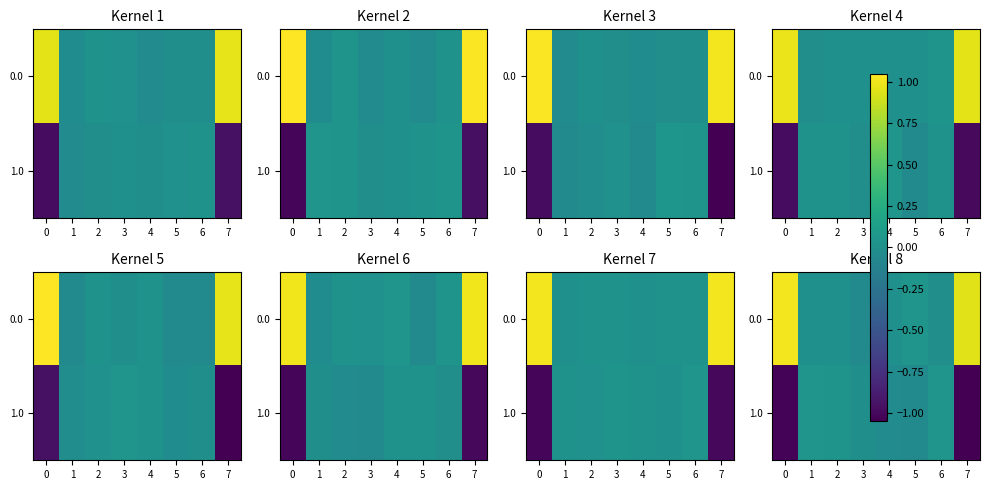

At how many categories does at least one series exceed 0?

7